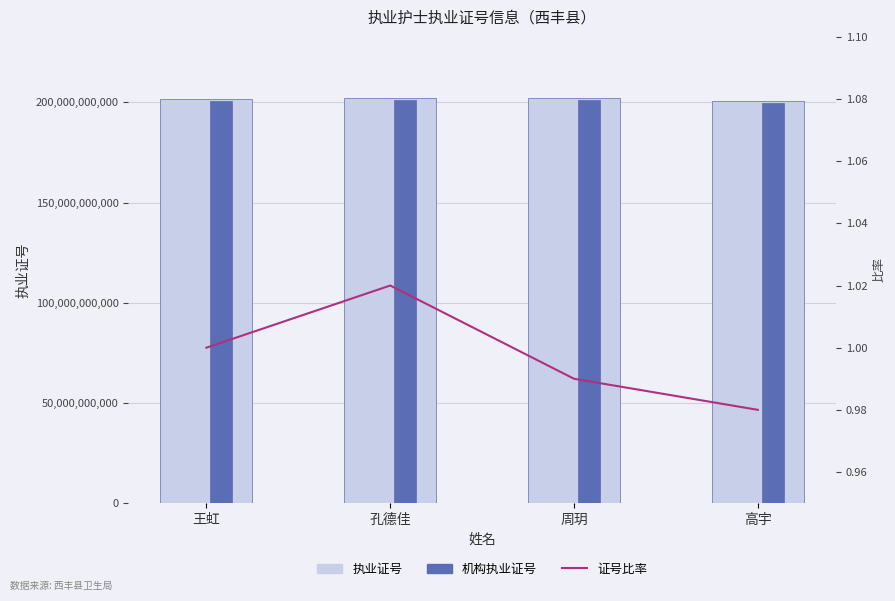

Reading right to left, extract all data points from this chart.

执业证号: 高宇=200821021777.0	周玥=202221004016.0	孔德佳=202321003081.0	王虹=201521001189.0
机构执业证号: 高宇=199816916668.1	周玥=201209898995.9	孔德佳=201309398065.6	王虹=200513396183.1
证号比率: 高宇=1.0	周玥=1.0	孔德佳=1.0	王虹=1.0